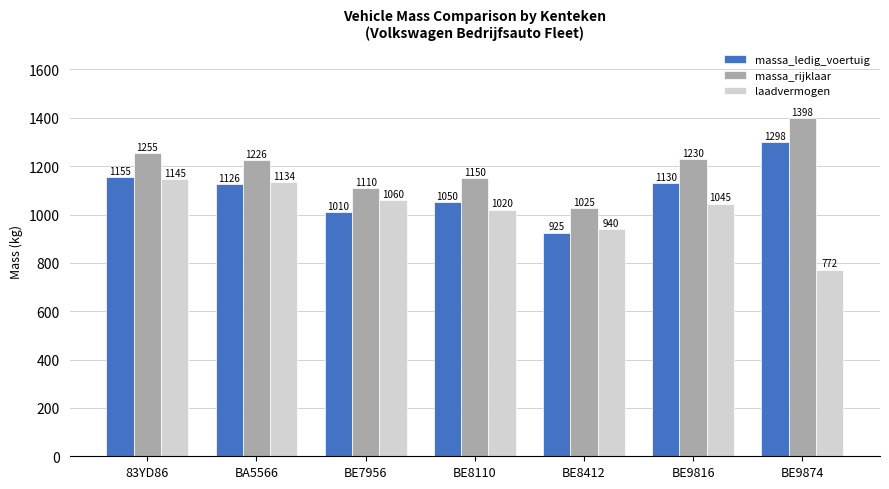

How many groups of bars are there?

7